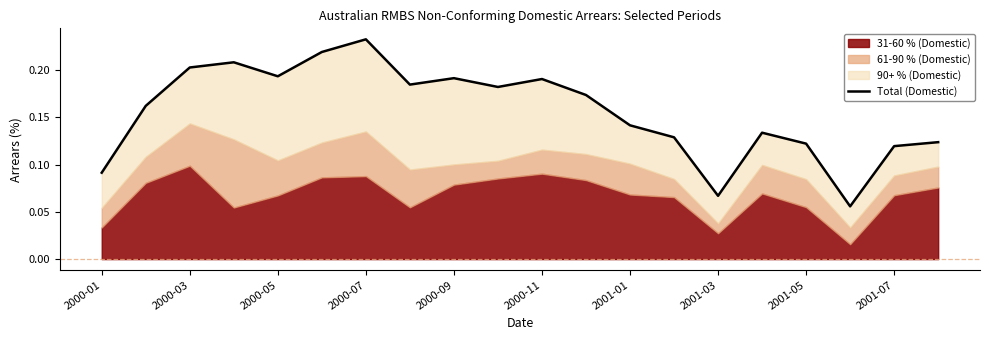

Reading left to right, extract all data points from this chart.

0.1	0.2	0.2	0.2	0.2	0.2	0.2	0.2	0.2	0.2	0.2	0.2	0.1	0.1	0.1	0.1	0.1	0.1	0.1	0.1